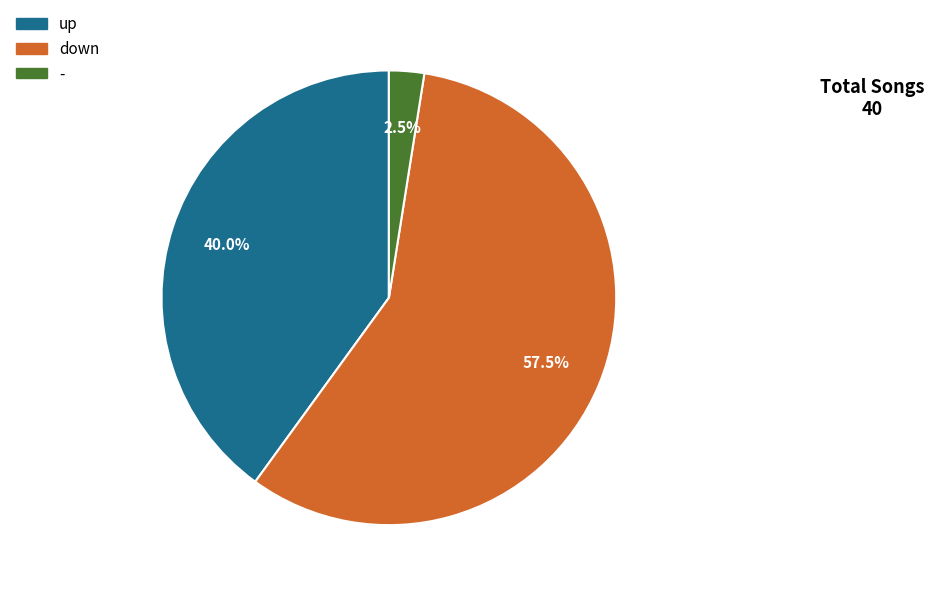

Rank the categories by value from highest to lowest.

down, up, -